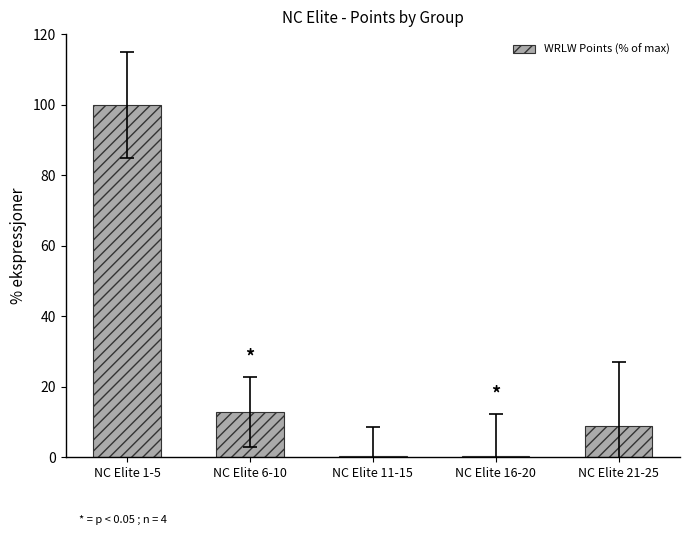

Are the bars horizontal?

No